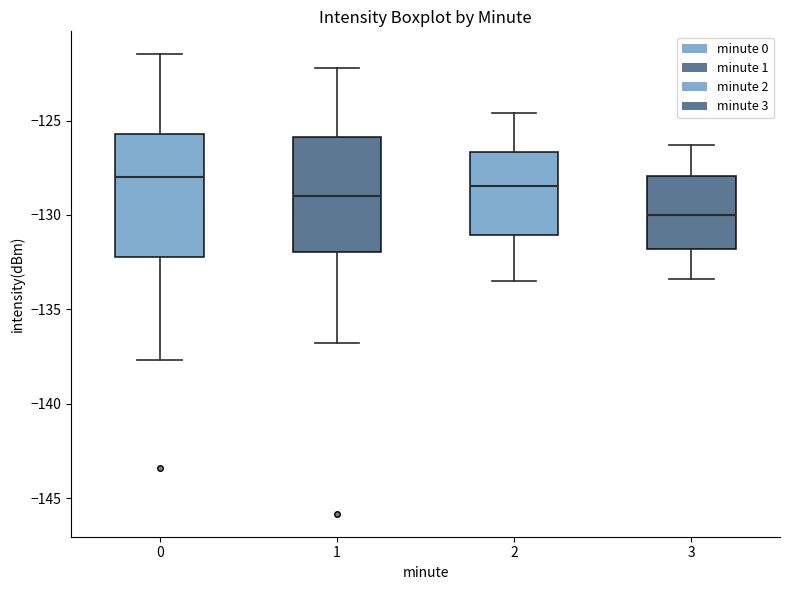

Reading left to right, read every box against the y-axis: the position of its median line, the range the box covers, and the ends of its whiskers. The values are not printed on the chart, so give them approximately, as read against the axis.

0: median -128.0, box -132.0 to -125.5, whiskers -137.5 to -121.5
1: median -129.0, box -132.0 to -126.0, whiskers -137.0 to -122.0
2: median -128.5, box -131.0 to -126.5, whiskers -133.5 to -124.5
3: median -130.0, box -132.0 to -128.0, whiskers -133.5 to -126.5